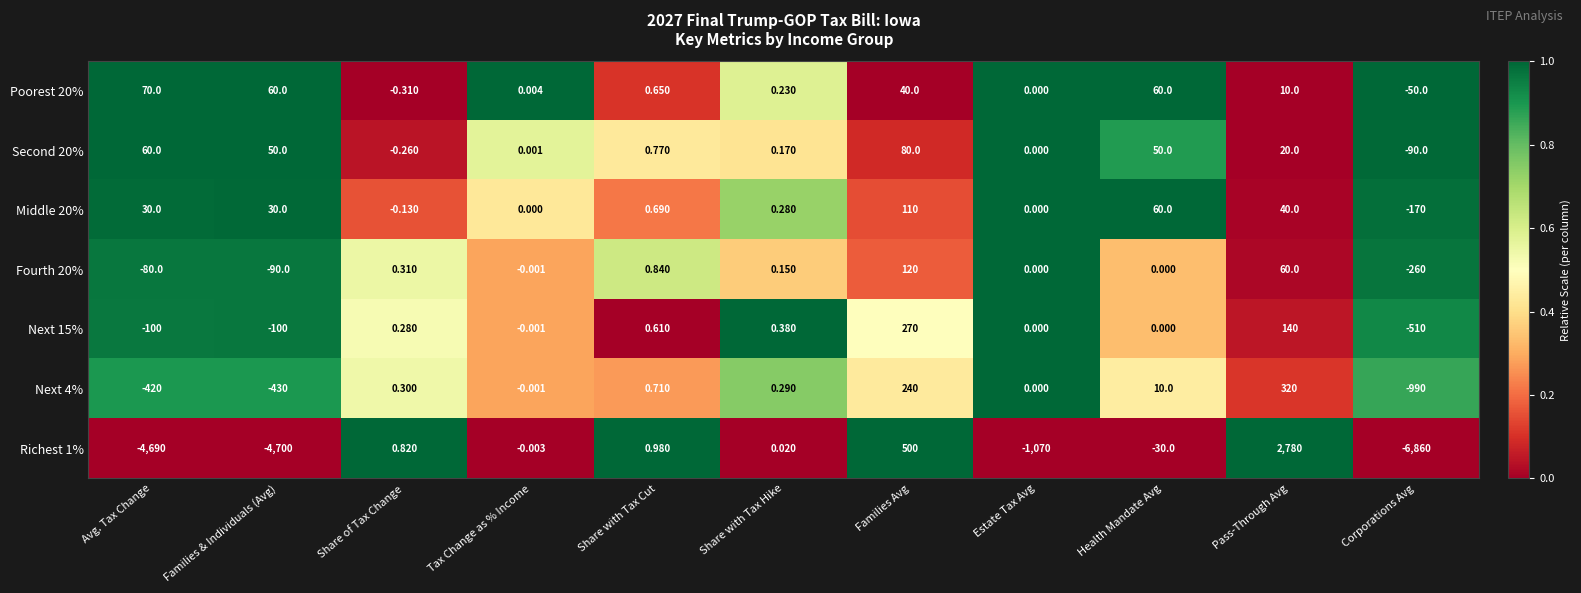

At which category is the sum across all series the highest?

Pass-Through Avg